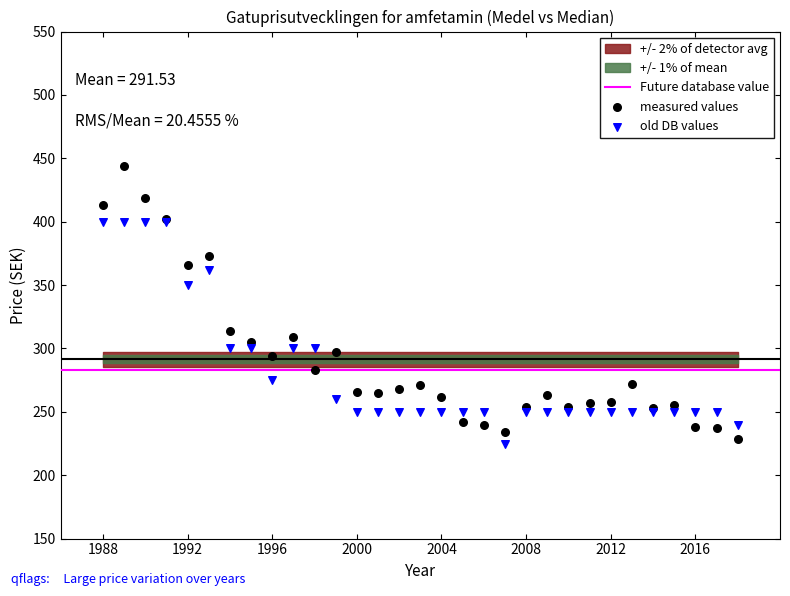

Which series contains the lowest Y value?

old DB values